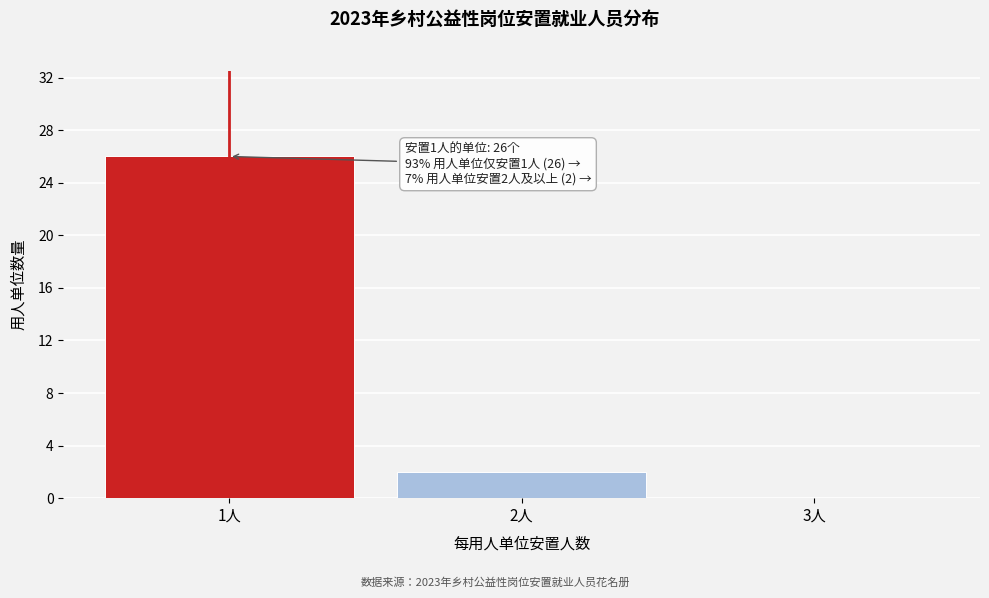

Reading left to right, extract all data points from this chart.

1人=26	2人=2	3人=0